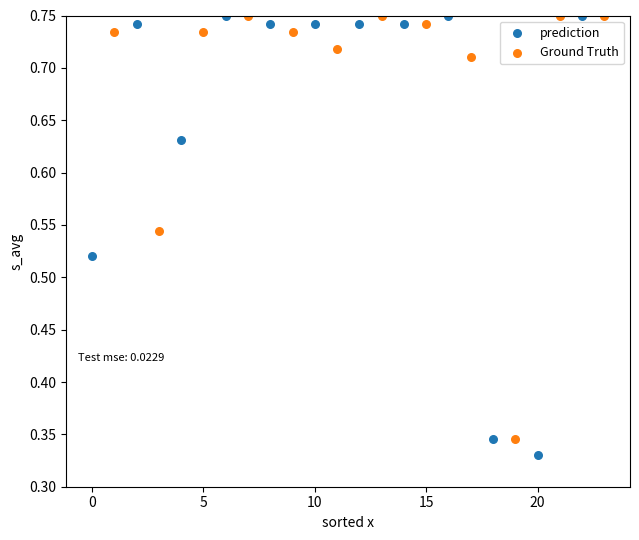

Which series has the largest Y range (max minus min)?

prediction